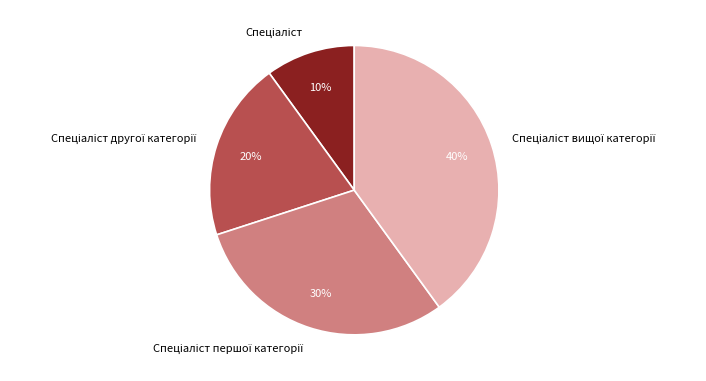

Is there a majority slice in this chart?

No